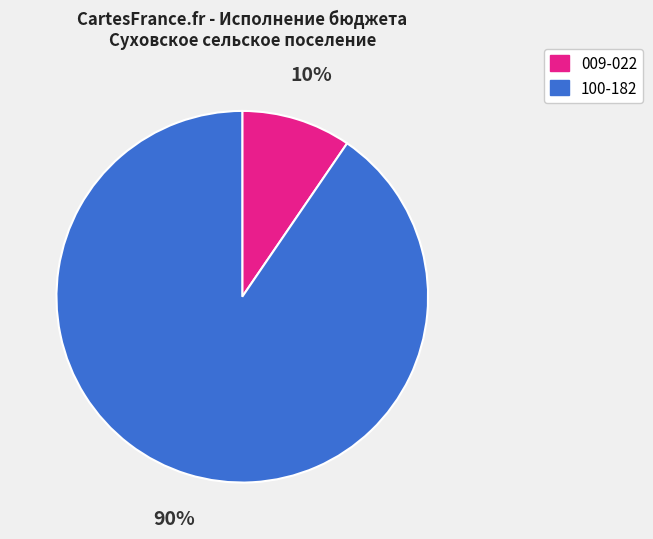

To the nearest percent, what is the average slice percentage?

50%